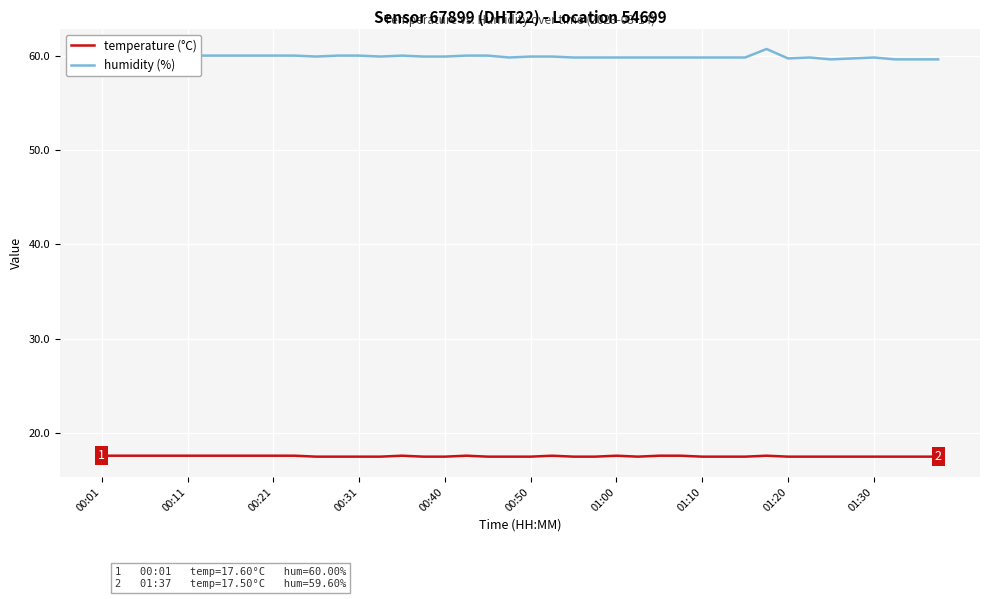

Which series has the largest total across all categories?

humidity (%)